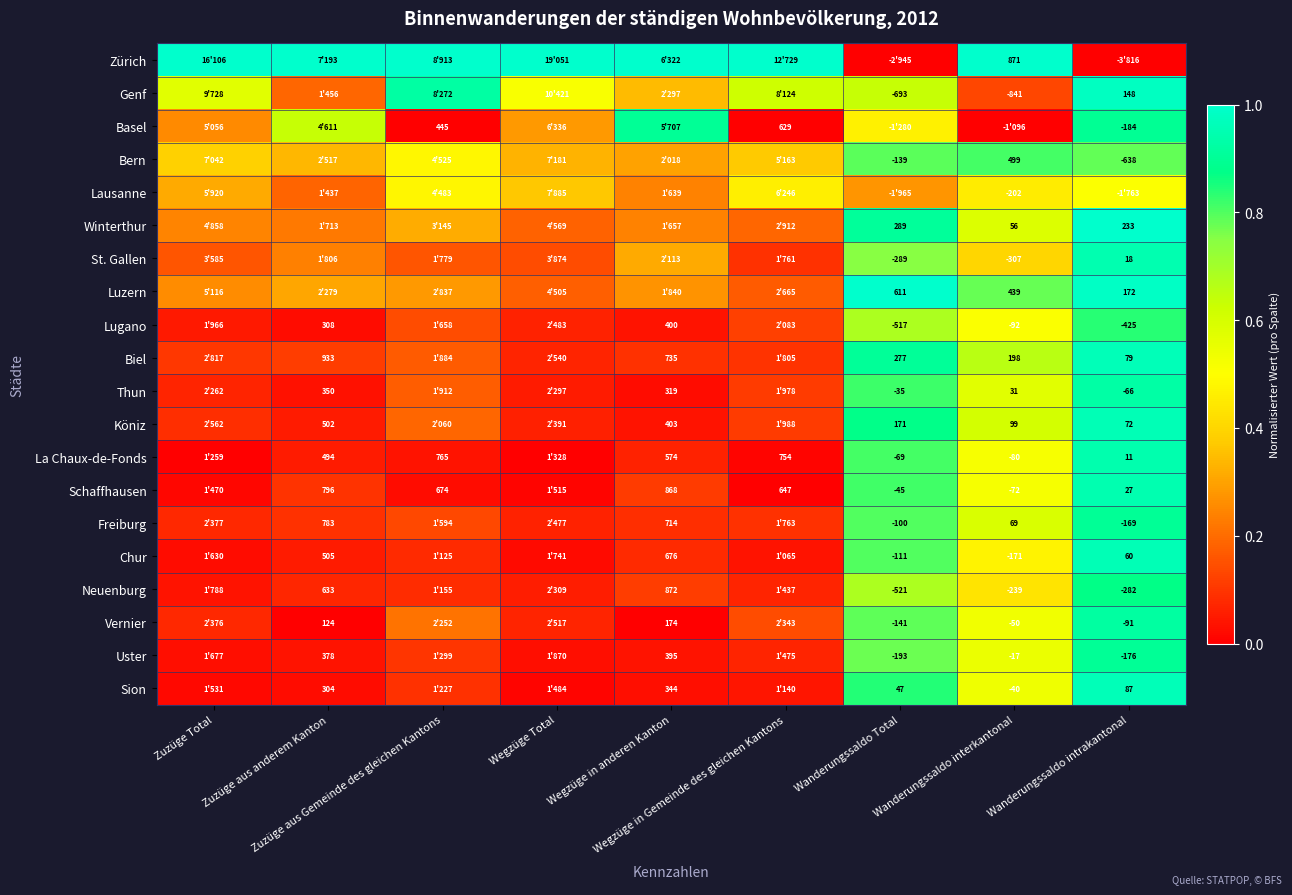

How many distinct data groups are displayed?

20